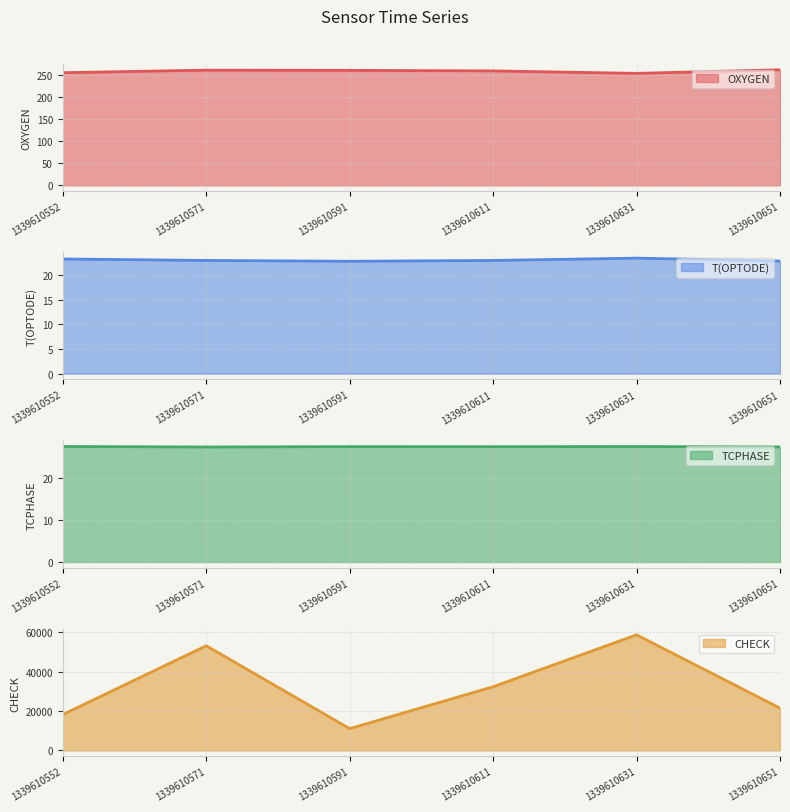

Reading left to right, what are all the values shown in this chart?

OXYGEN: 1339610552=254.1	1339610571=259.9	1339610591=259.4	1339610611=258.2	1339610631=252.6	1339610651=260.7
T(OPTODE): 1339610552=23.3	1339610571=23.0	1339610591=22.8	1339610611=23.0	1339610631=23.5	1339610651=22.9
TCPHASE: 1339610552=27.6	1339610571=27.5	1339610591=27.6	1339610611=27.6	1339610631=27.6	1339610651=27.5
CHECK: 1339610552=18226.0	1339610571=53231.0	1339610591=11082.0	1339610611=32383.0	1339610631=58799.0	1339610651=21512.0